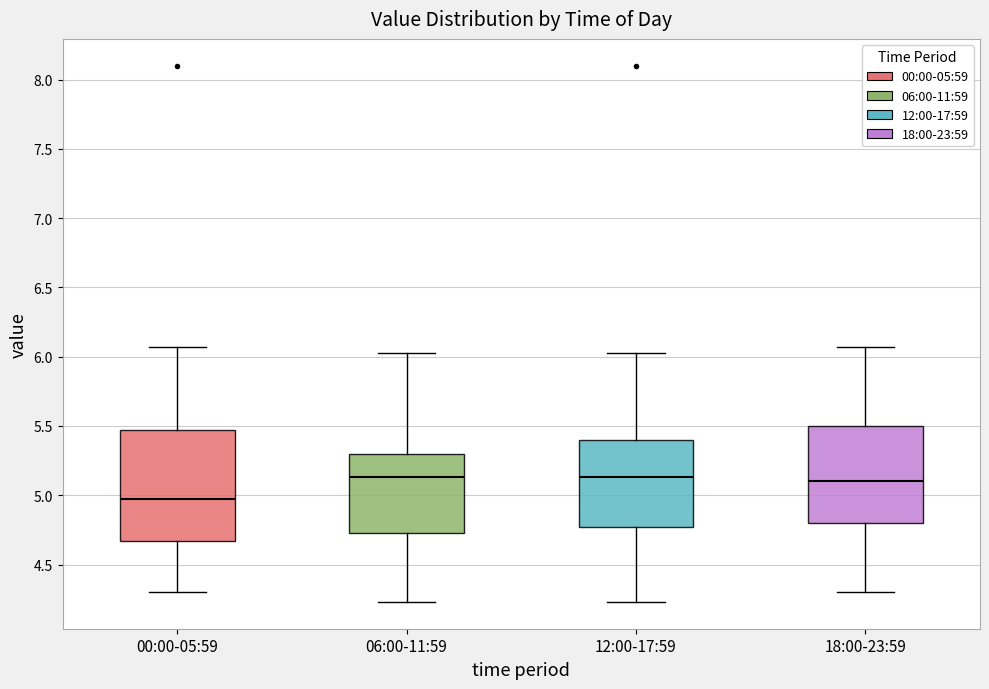

Where does the median line of the box for 12:00-17:59 sit on the y-axis? The values are not printed on the chart, so give them approximately, as read against the axis.

5.15